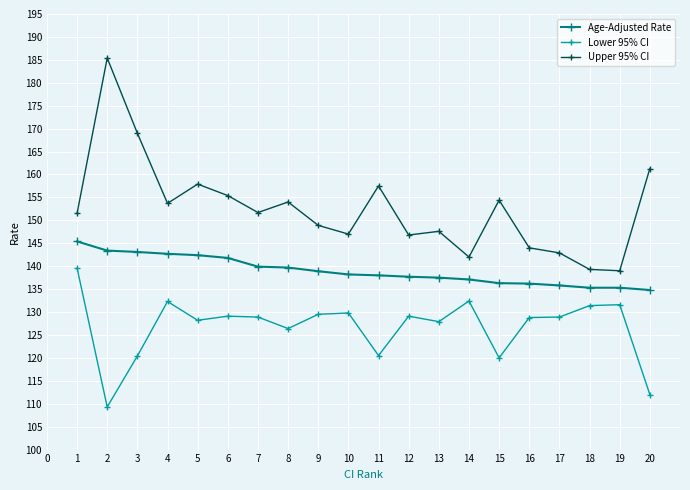

True or false: Lower 95% CI and Age-Adjusted Rate cross at least once.

False